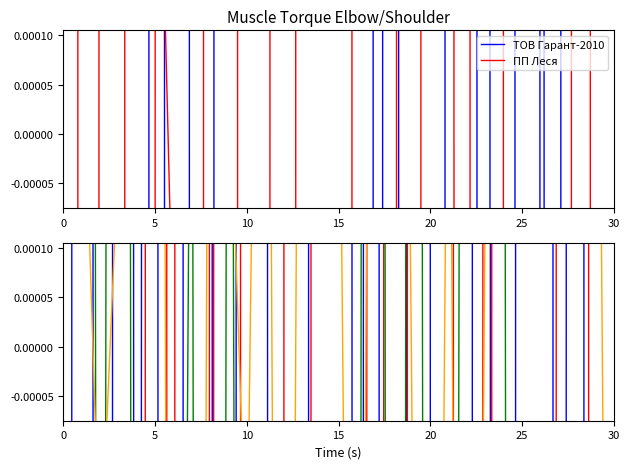

Which has a higher value, 15 or 10?

15